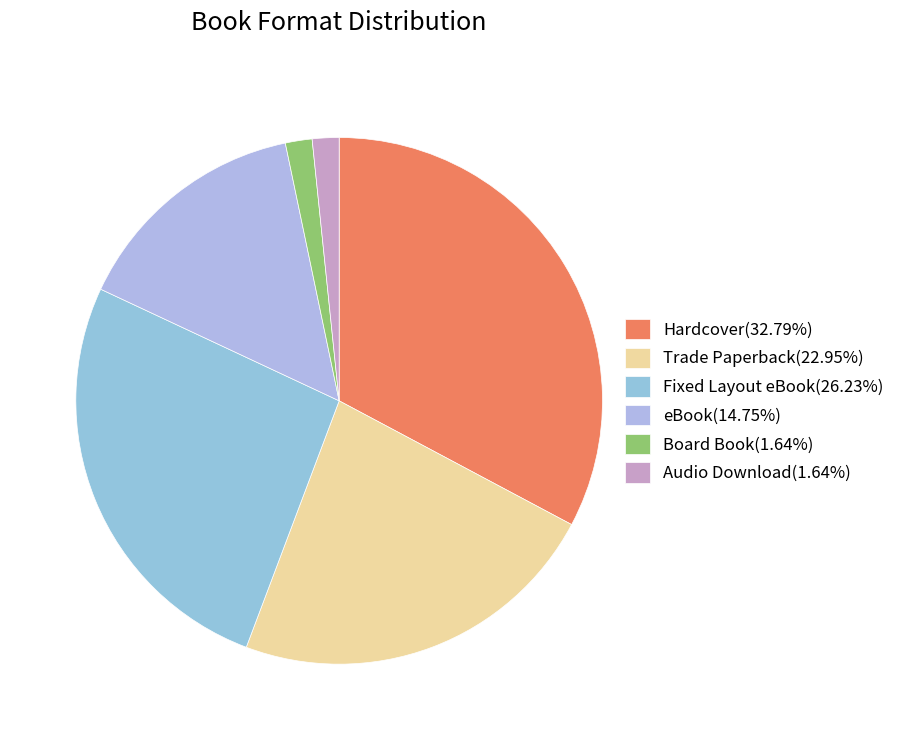

Does any single category account for the majority?

No